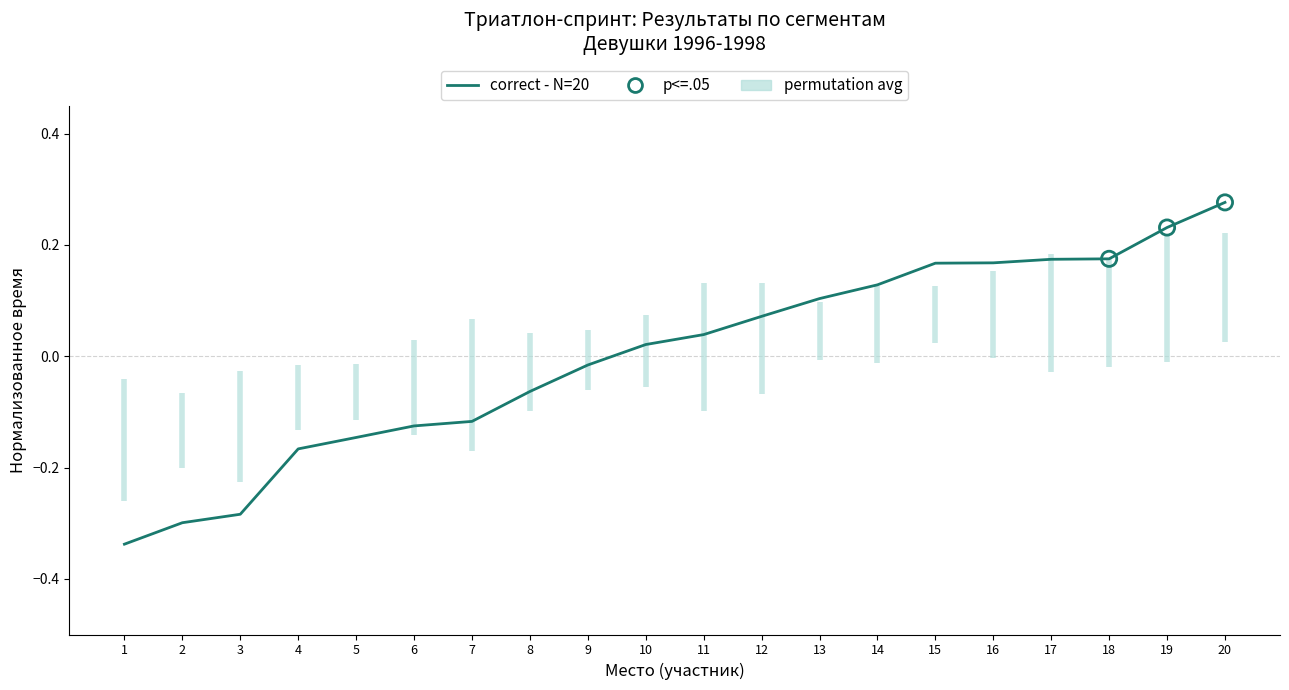

What is the change in value from 3 to 8?

+0.2